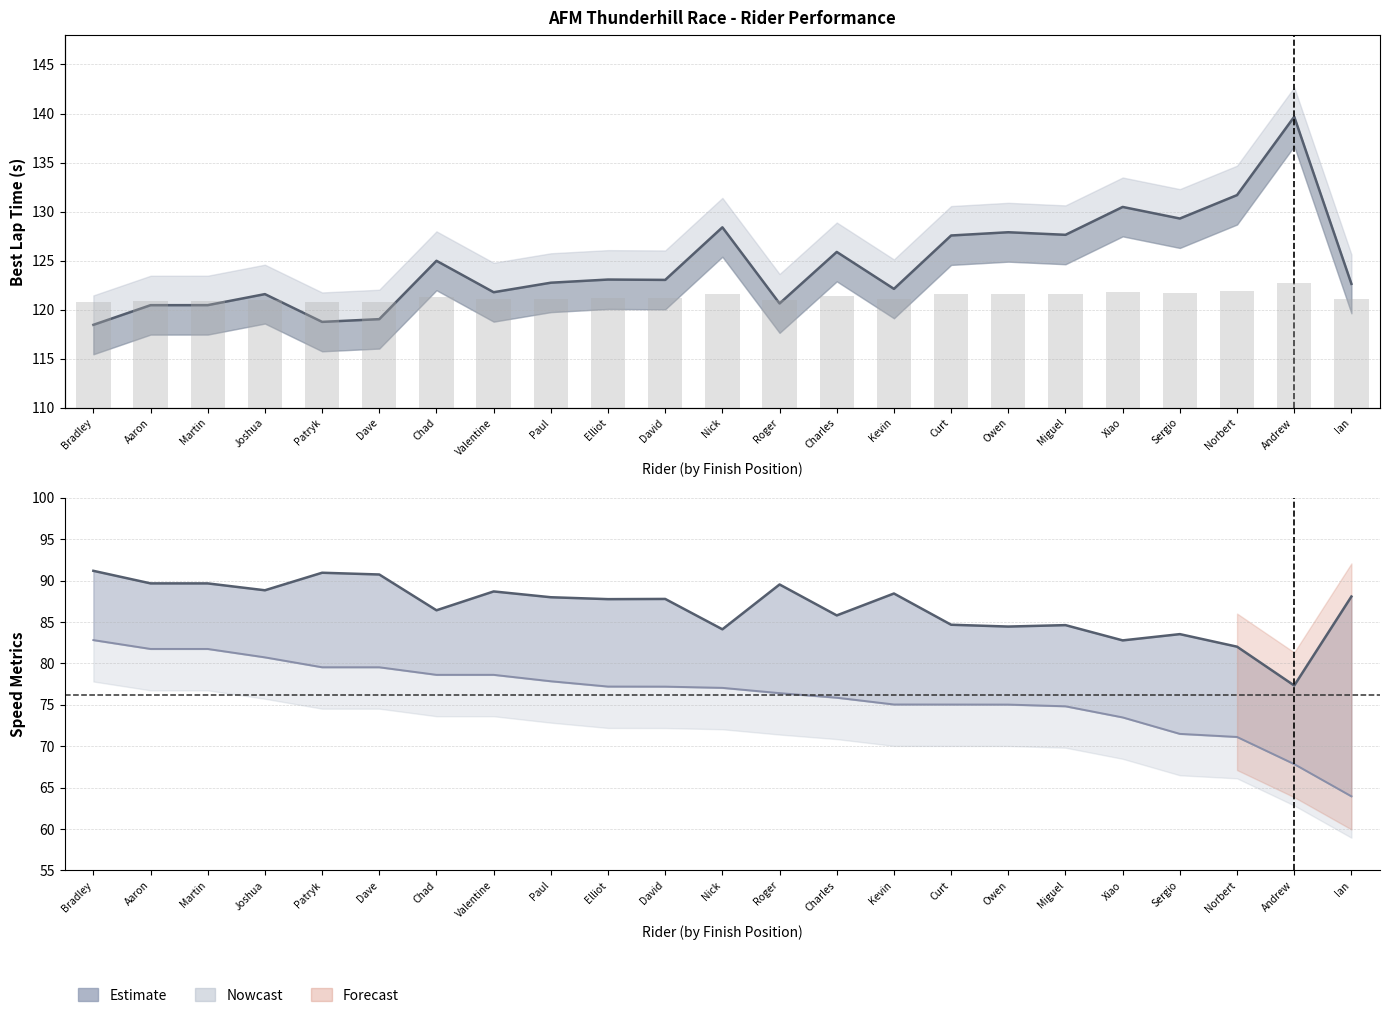

What is the difference between the maximum and minimum values in the Best Speed line series?

13.9